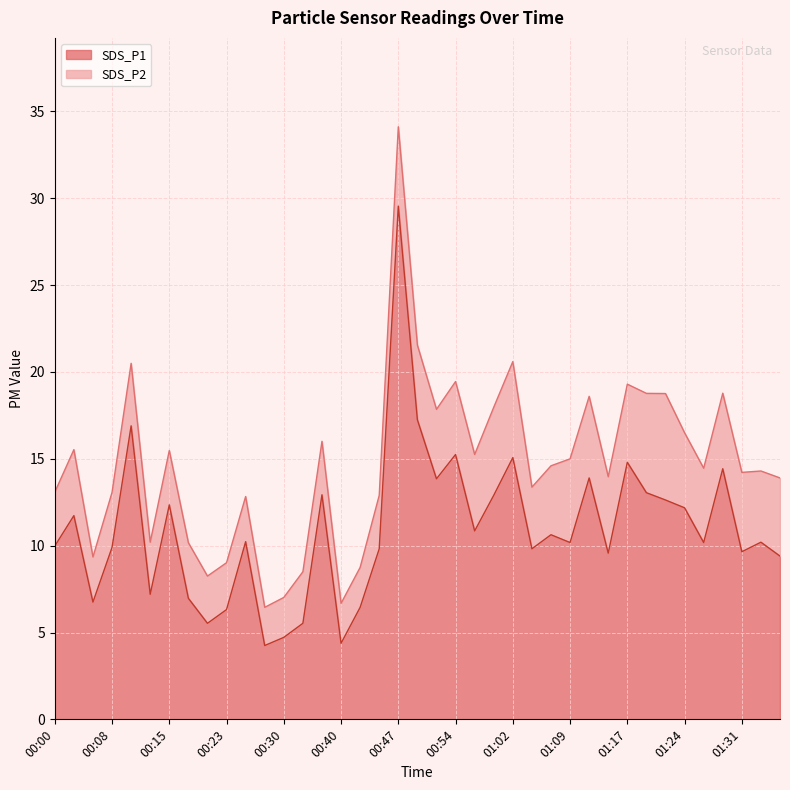

At which category is the sum across all series the highest?

00:47